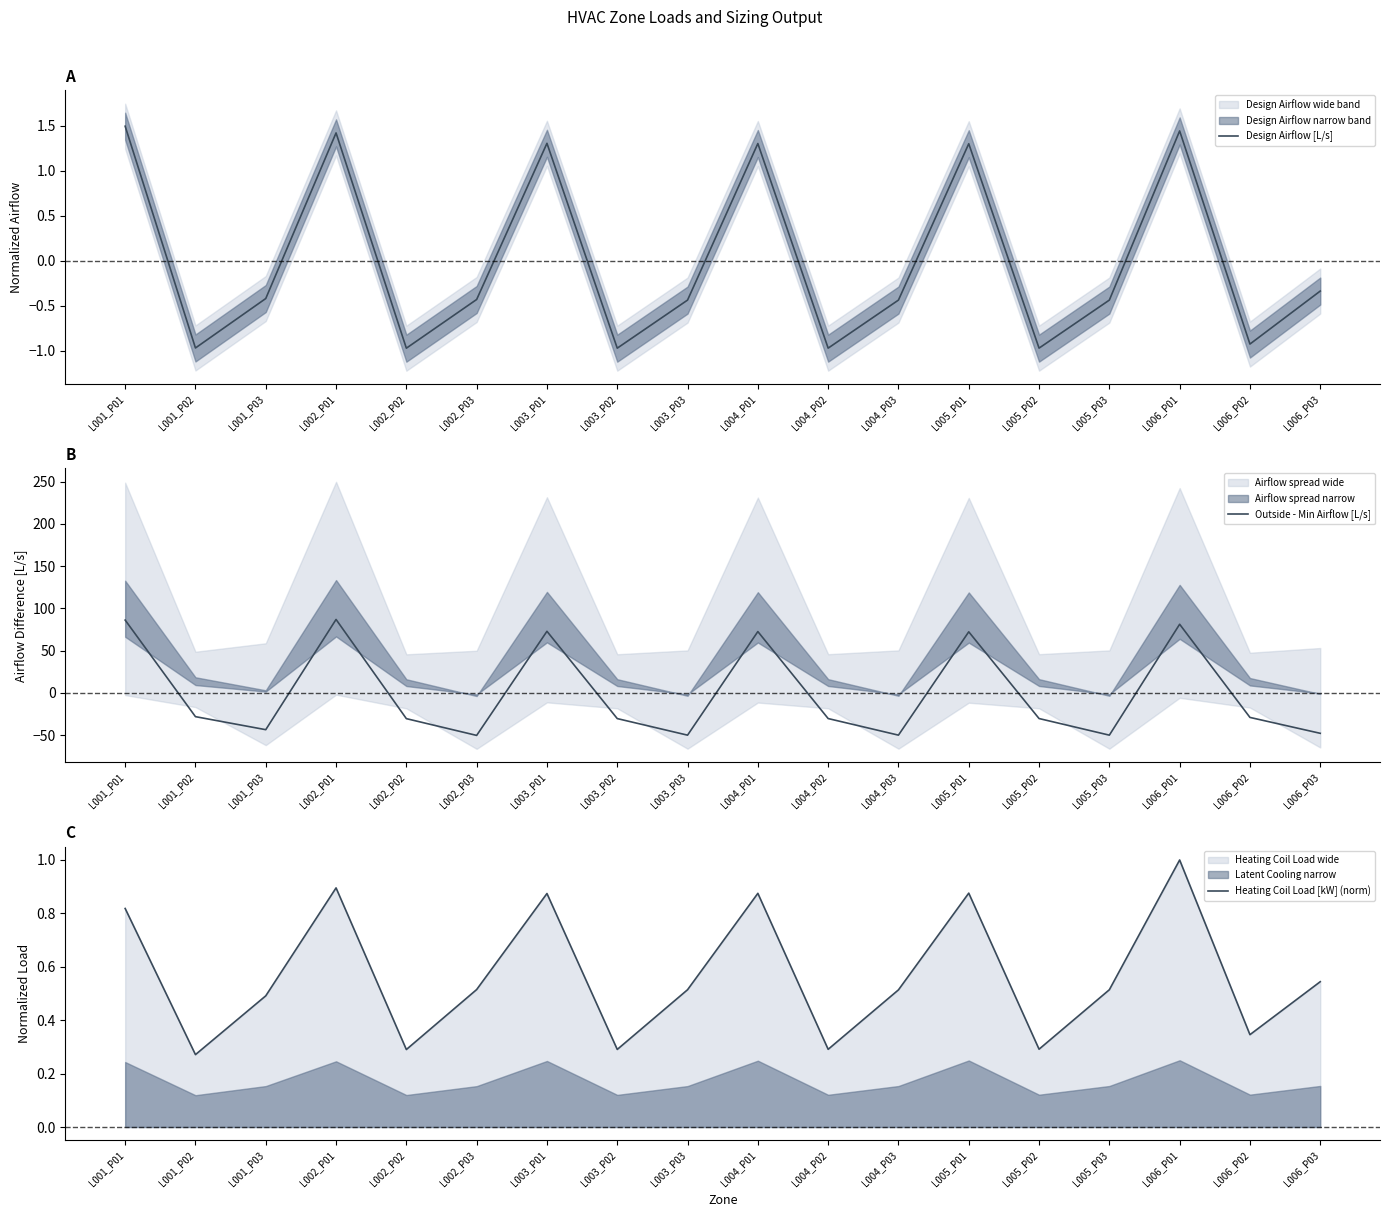

Does the chart have visible grid lines?

No